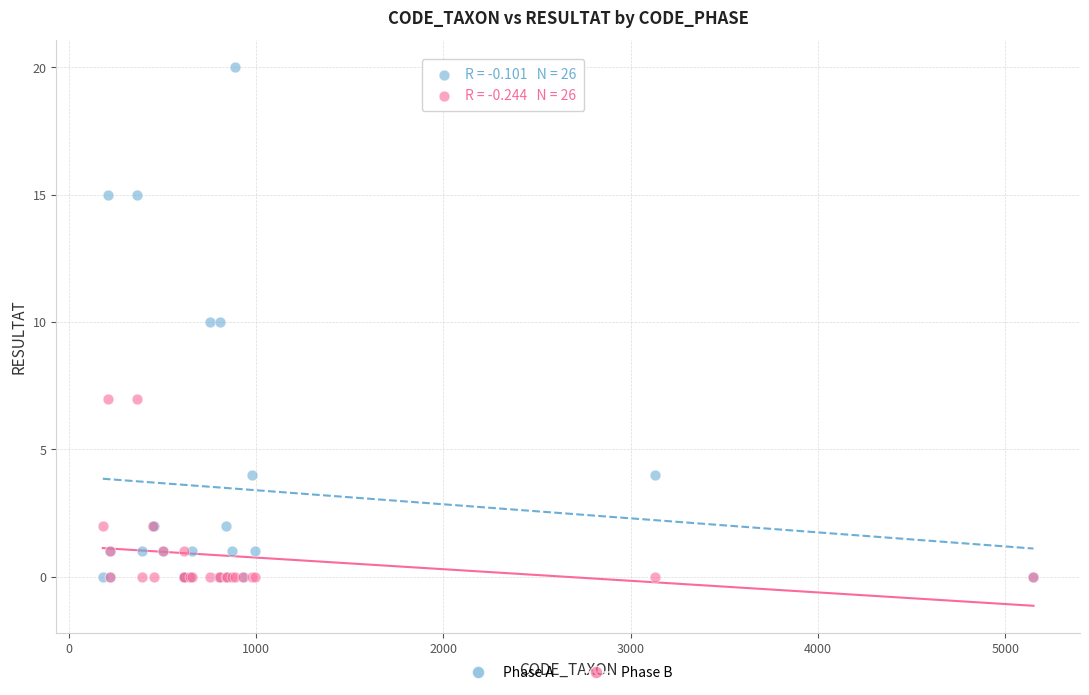

Which series has the largest Y range (max minus min)?

Phase A